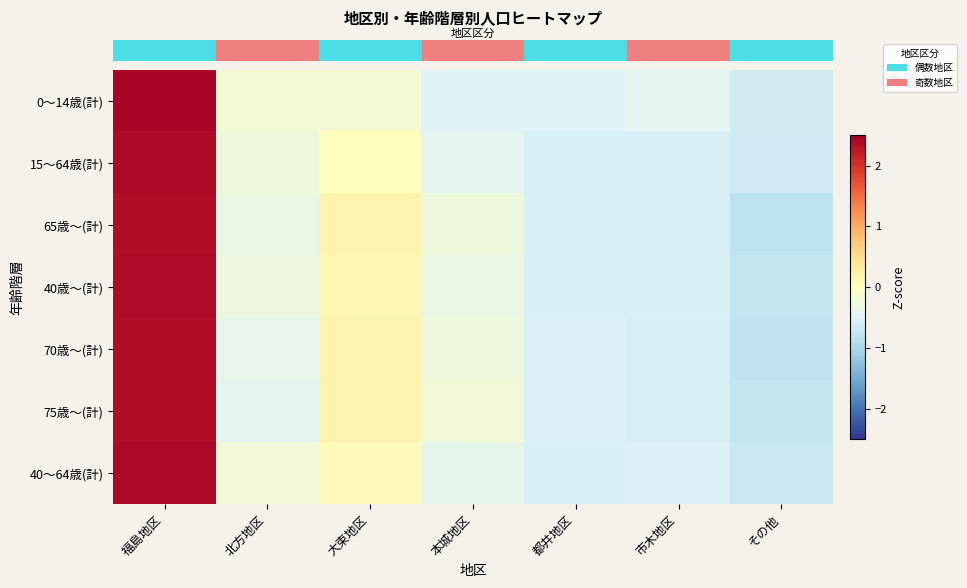

What is the total value across all series at その他?

-5.1